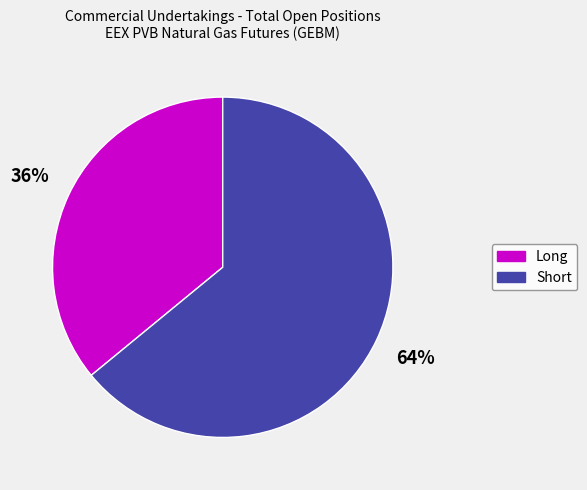

To the nearest percent, what is the average slice percentage?

50%